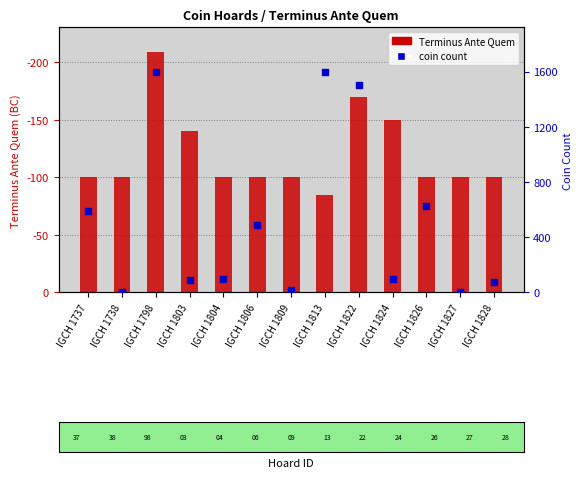

Which series has the widest spread of Y values?

coin count